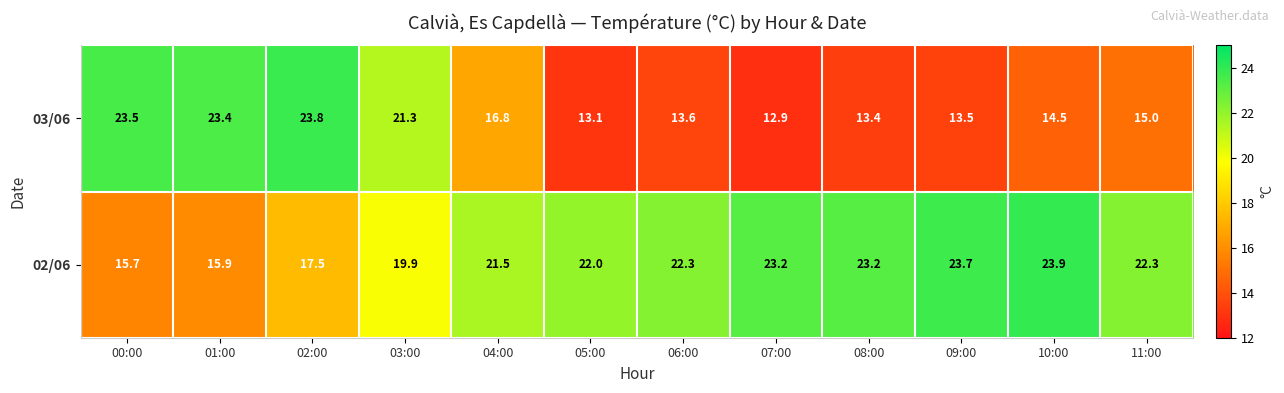

Reading left to right, transcribe all the data shown in this chart.

03/06: 00:00=23.5	01:00=23.4	02:00=23.8	03:00=21.3	04:00=16.8	05:00=13.1	06:00=13.6	07:00=12.9	08:00=13.4	09:00=13.5	10:00=14.5	11:00=15.0
02/06: 00:00=15.7	01:00=15.9	02:00=17.5	03:00=19.9	04:00=21.5	05:00=22.0	06:00=22.3	07:00=23.2	08:00=23.2	09:00=23.7	10:00=23.9	11:00=22.3